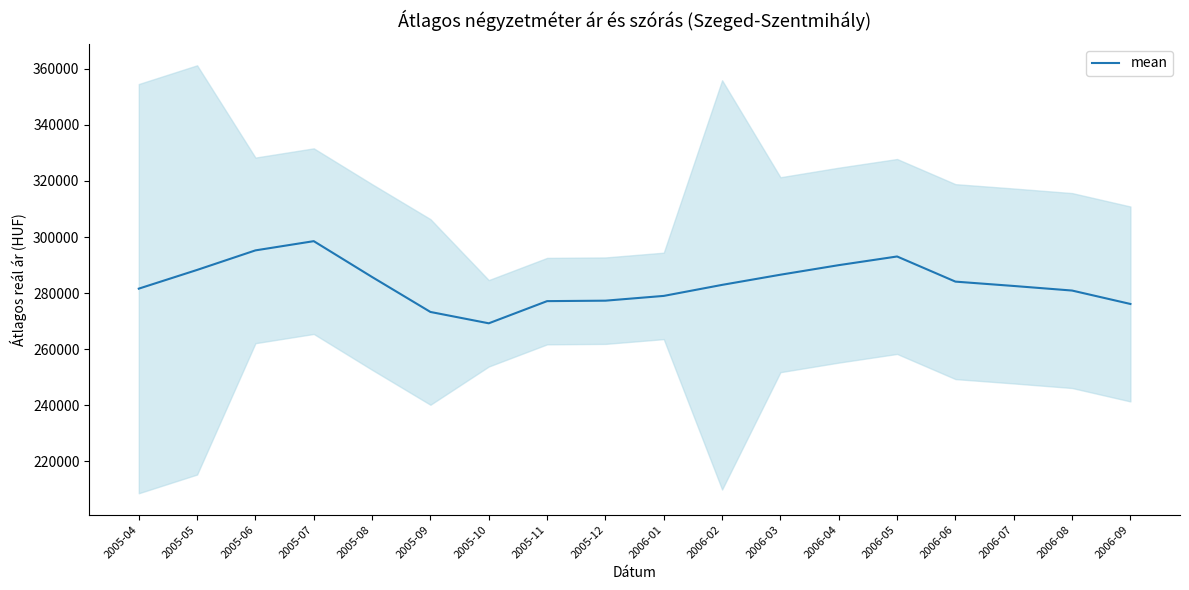

True or false: there are more than 2 points higher than both neighbors.

False